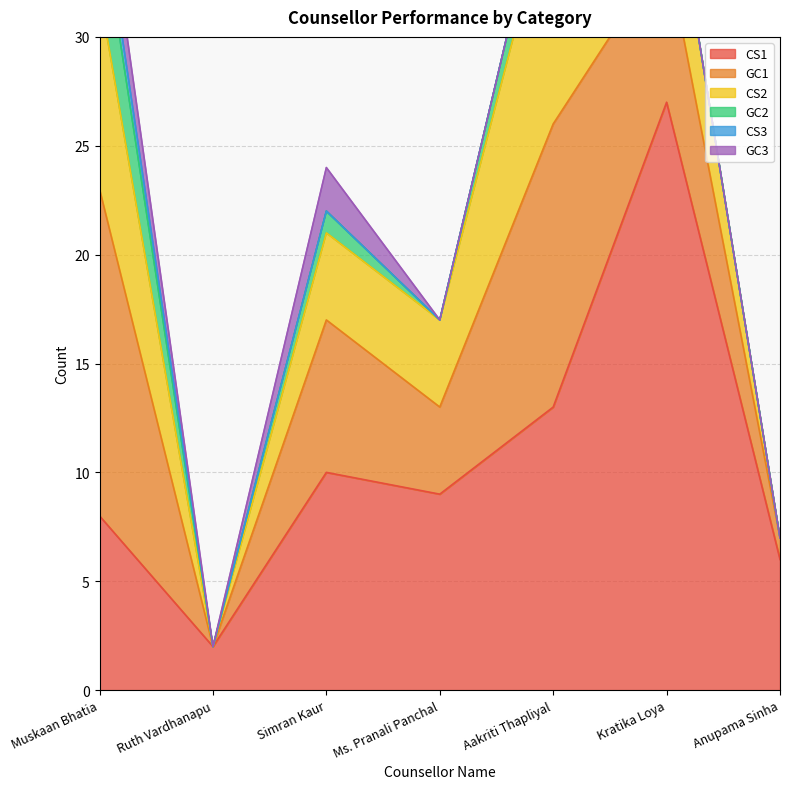

Reading left to right, extract all data points from this chart.

CS1: 8	2	10	9	13	27	6
GC1: 15	0	7	4	13	7	1
CS2: 9	0	4	4	11	5	0
GC2: 4	0	1	0	2	0	0
CS3: 1	0	0	0	0	0	0
GC3: 2	0	2	0	0	0	0